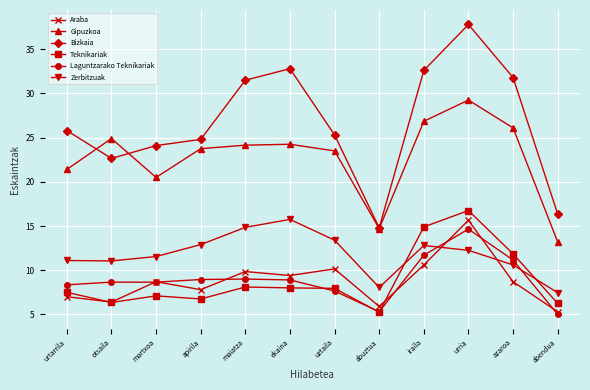

Where is the first local minimum for Gipuzkoa?

martxoa